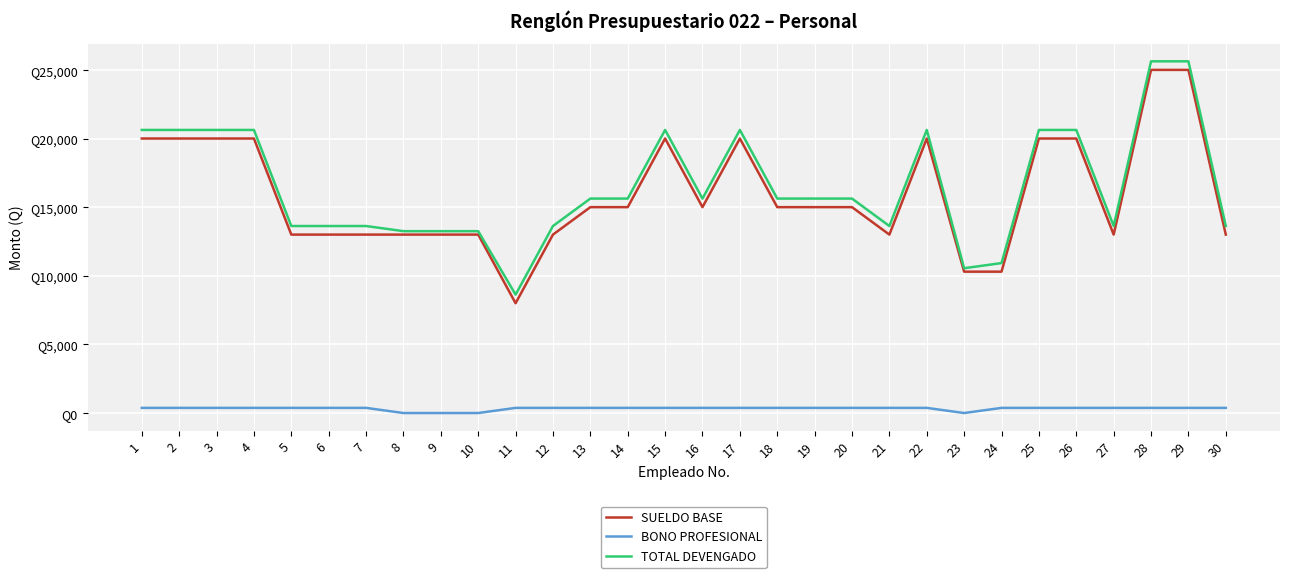

What are all the series names shown in the legend?

SUELDO BASE, BONO PROFESIONAL, TOTAL DEVENGADO